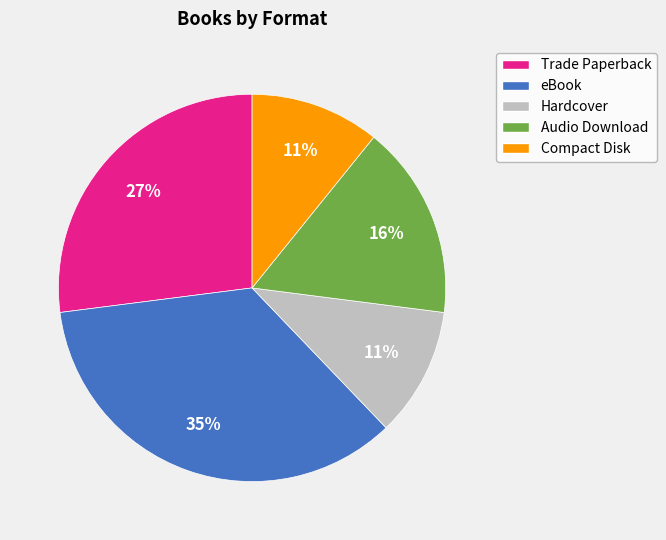

Is Hardcover the majority of the pie?

No